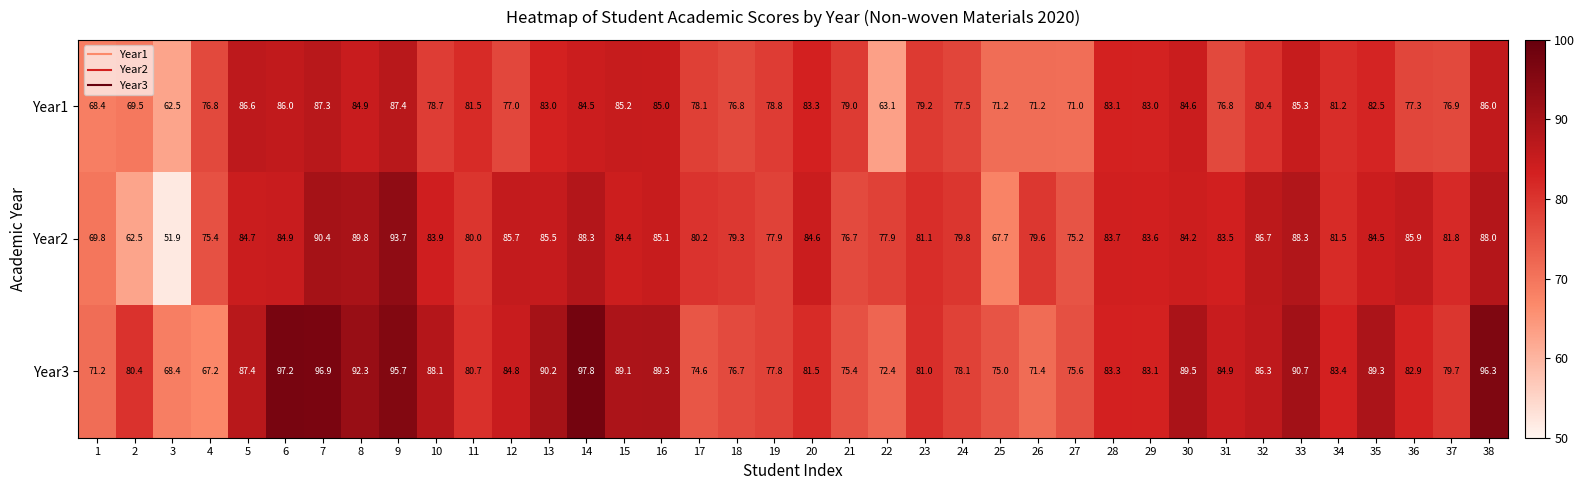

The Year2 series shows 88.0 at 38. True or false?

True